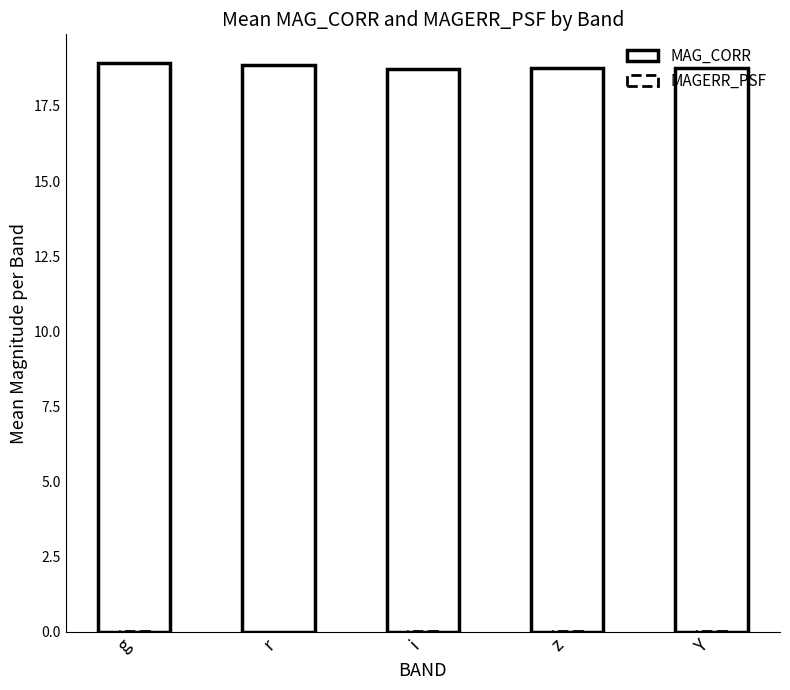

Reading left to right, transcribe all the data shown in this chart.

MAG_CORR: 18.9	18.9	18.7	18.8	18.8
MAGERR_PSF: 0.0	0.0	0.0	0.0	0.0